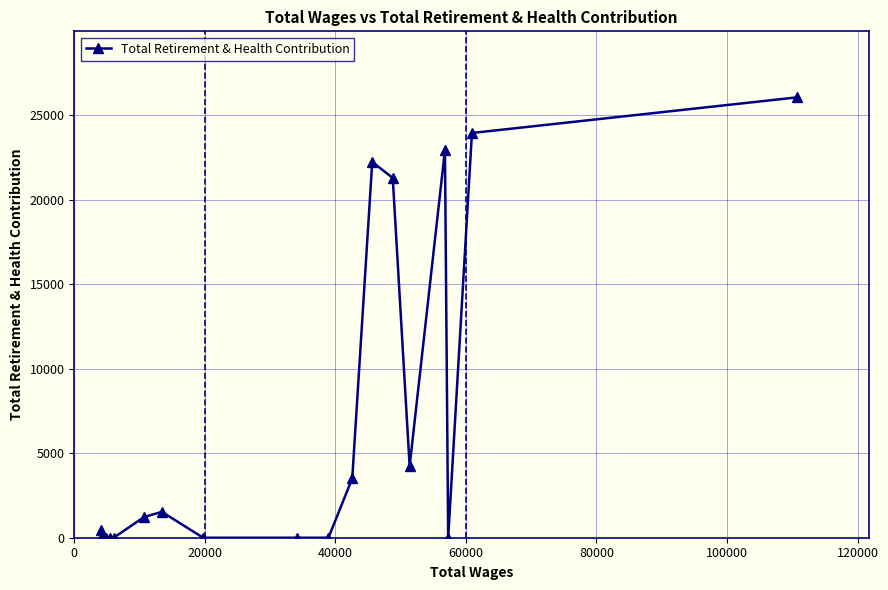

What is the greatest value displayed?

26054